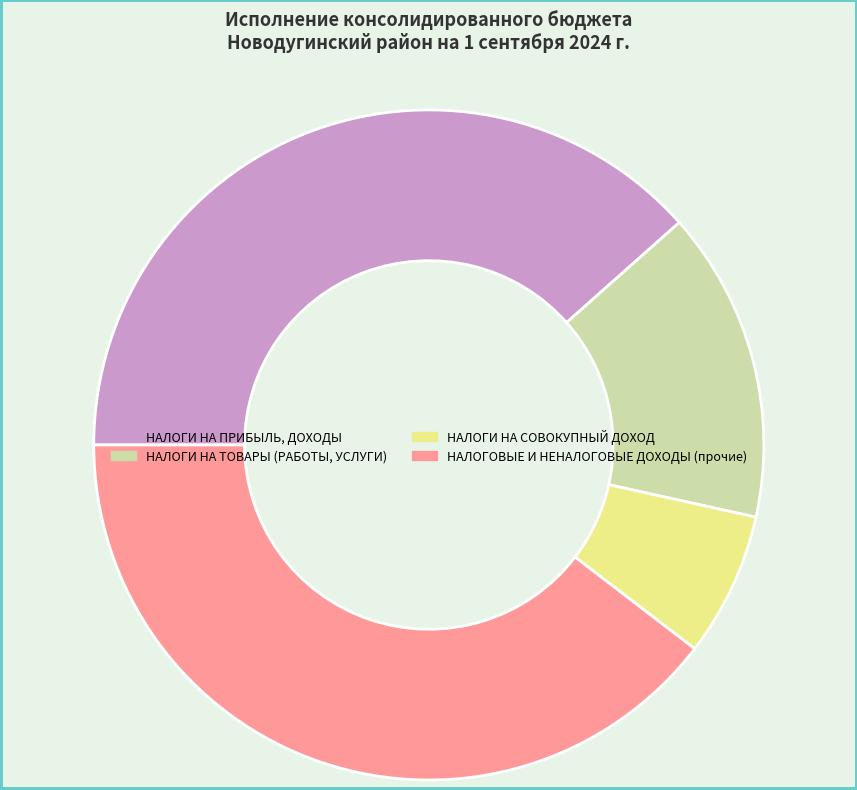

Which has a higher value, НАЛОГОВЫЕ И НЕНАЛОГОВЫЕ ДОХОДЫ (прочие) or НАЛОГИ НА ТОВАРЫ (РАБОТЫ, УСЛУГИ)?

НАЛОГОВЫЕ И НЕНАЛОГОВЫЕ ДОХОДЫ (прочие)